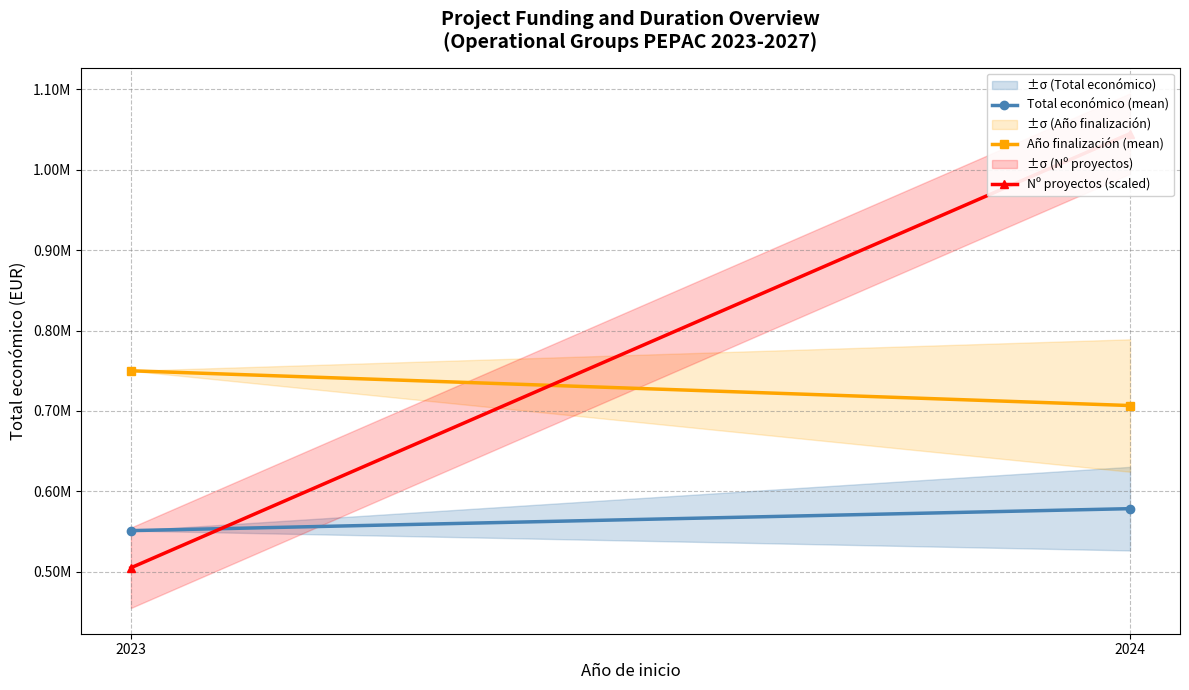

What is the minimum value for Año finalización (mean)?

706756.8